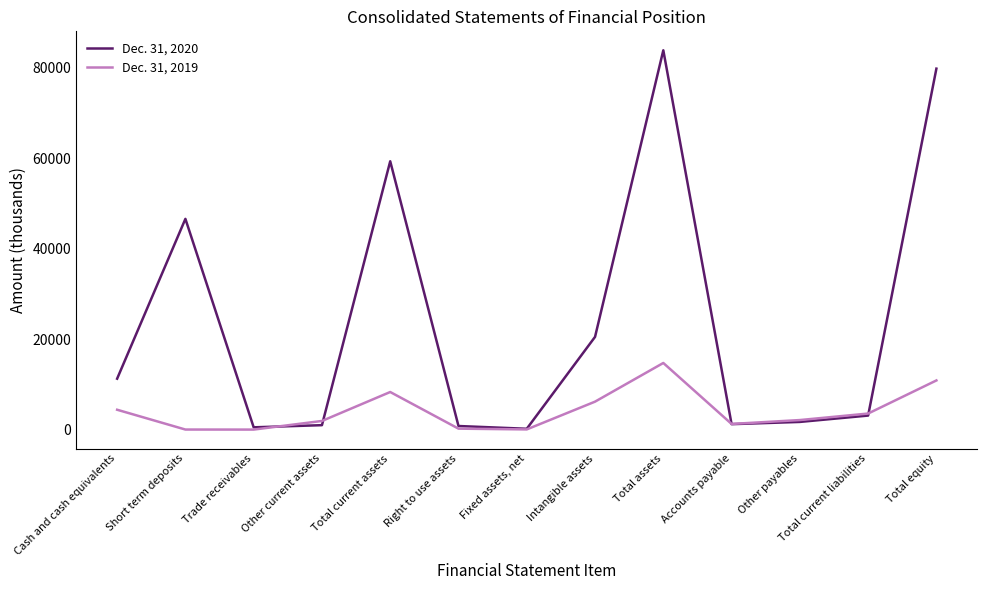

In Dec. 31, 2020, how many points are higher than both neighbors (excluding endpoints)?

3